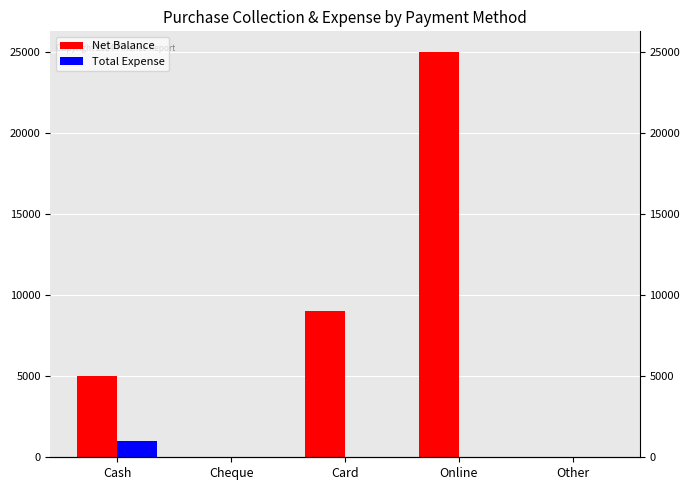

Which category has the highest value in the Net Balance series?

Online